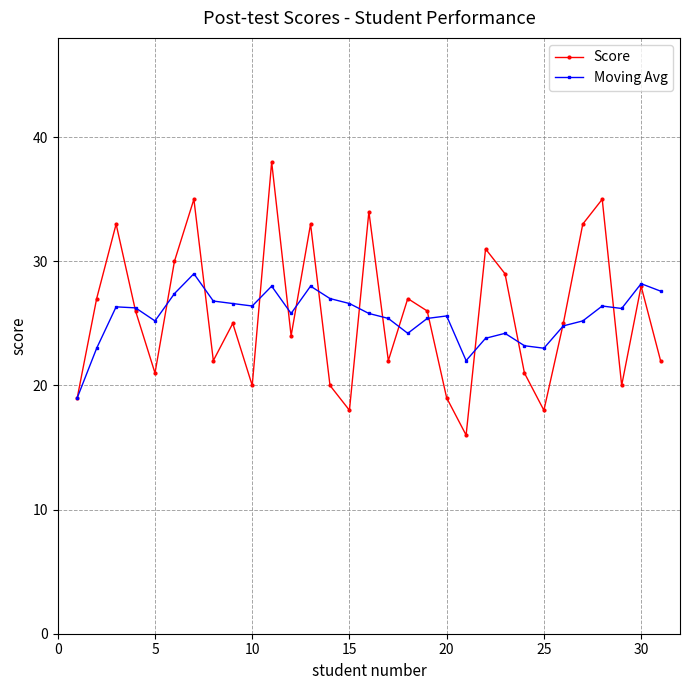

What is the highest value of the Moving Avg series?

29.0